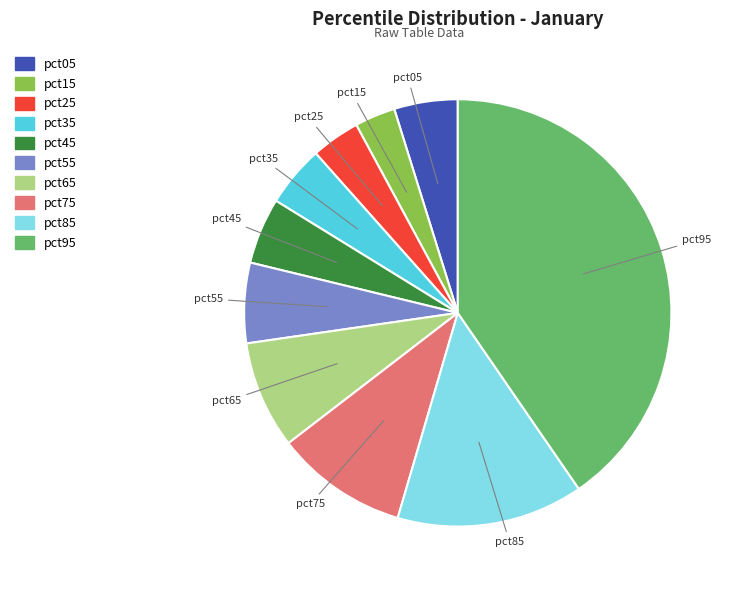

Is there a majority slice in this chart?

No